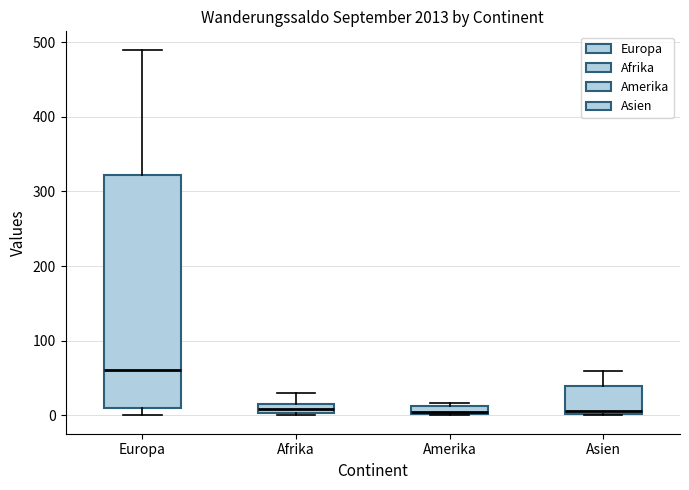

Which box is the tallest, from its lower edge to its upper edge?

Europa